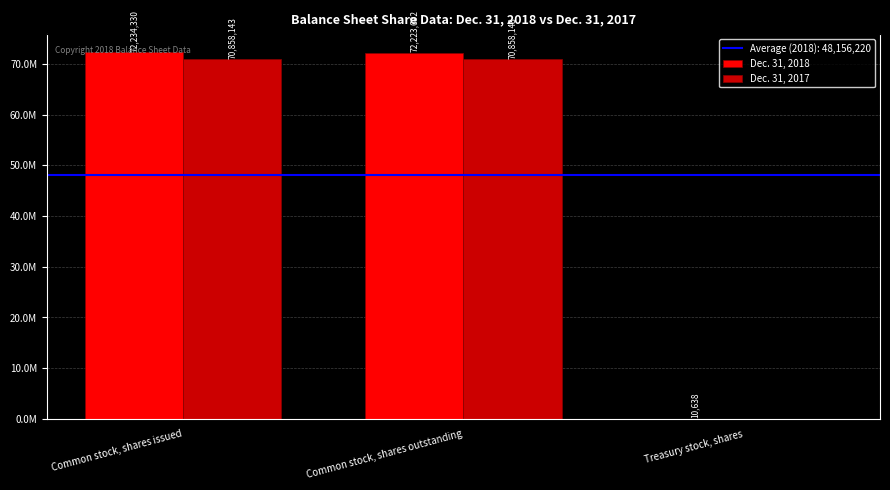

What position from the left is Common stock, shares outstanding?

2